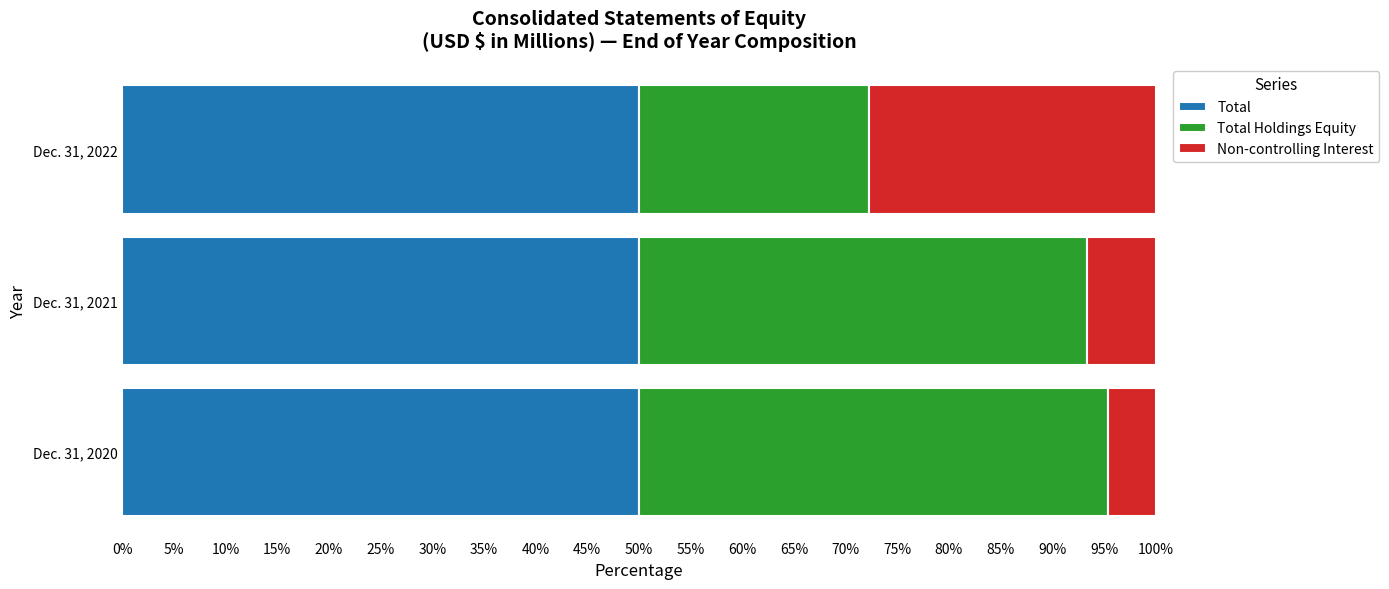

What is the sum of the Total values at Dec. 31, 2021 and Dec. 31, 2022?

100.0